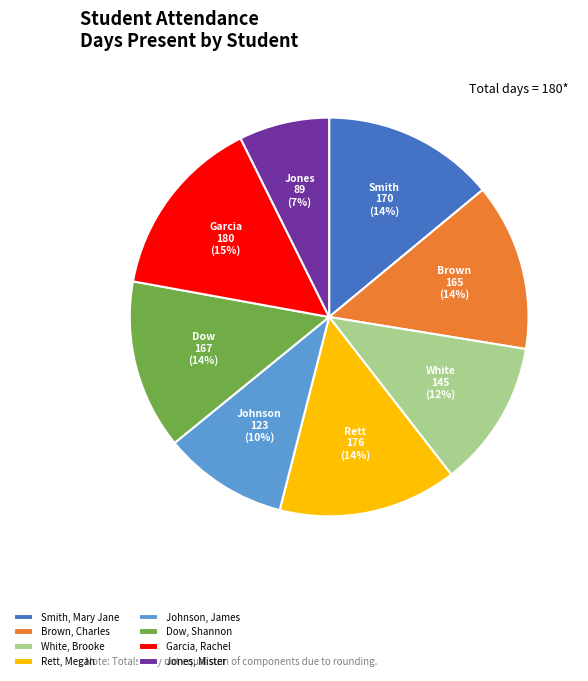

To the nearest percent, what portion does Smith, Mary Jane represent?

14%